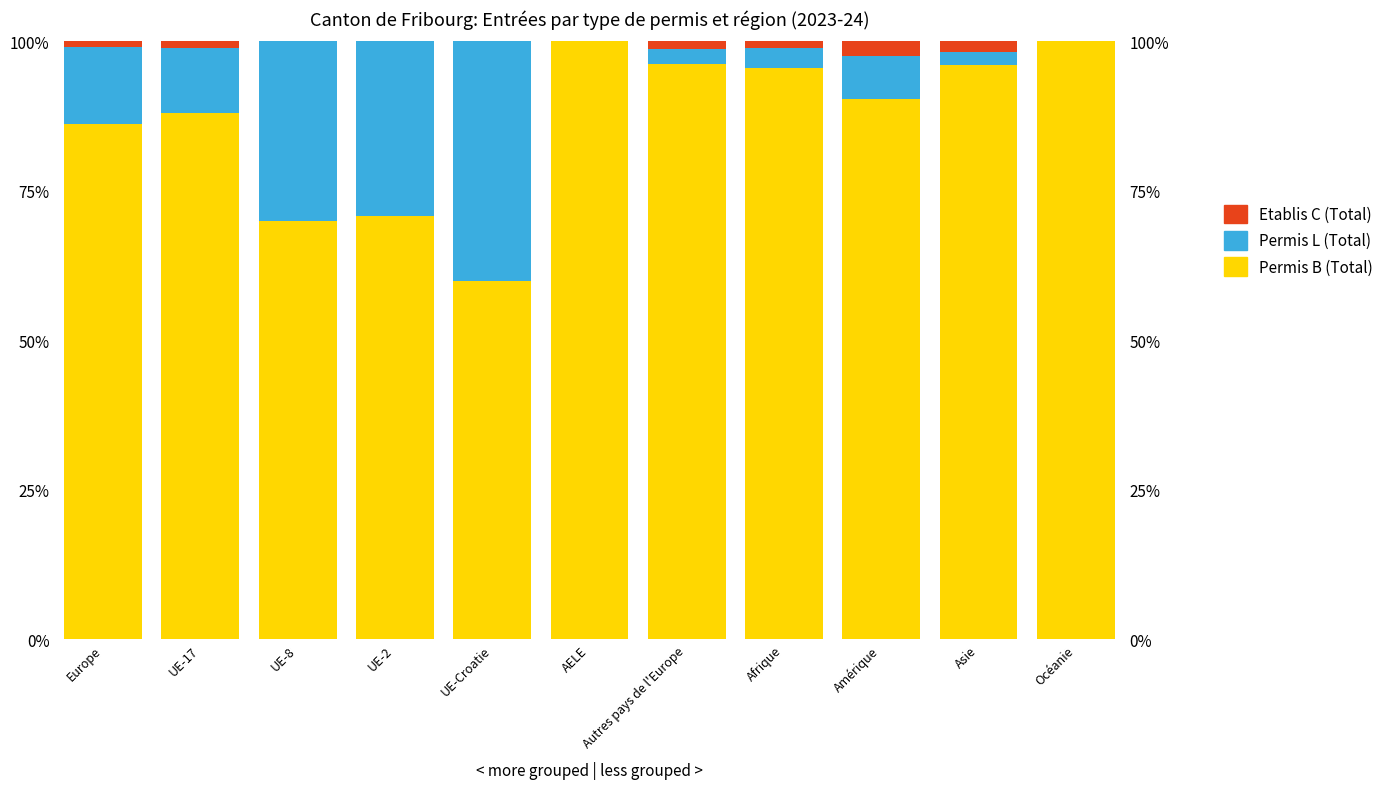

What is the label of the 6th bar from the right?

AELE